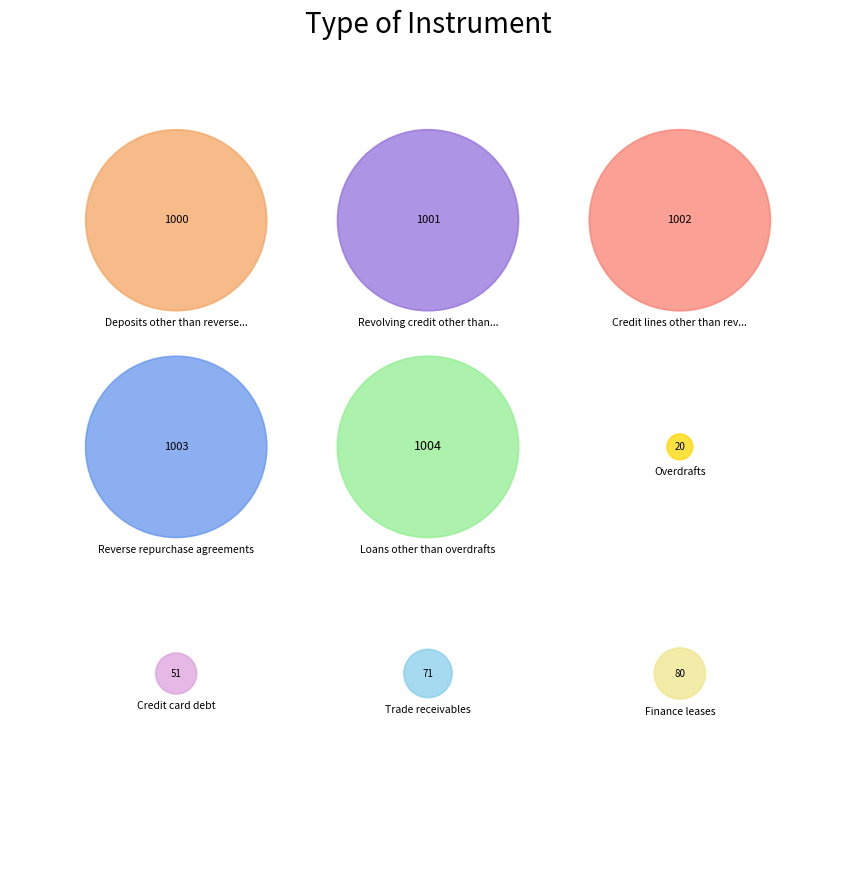

Do Credit card debt and Reverse repurchase agreements together represent more than half of the pie?

No